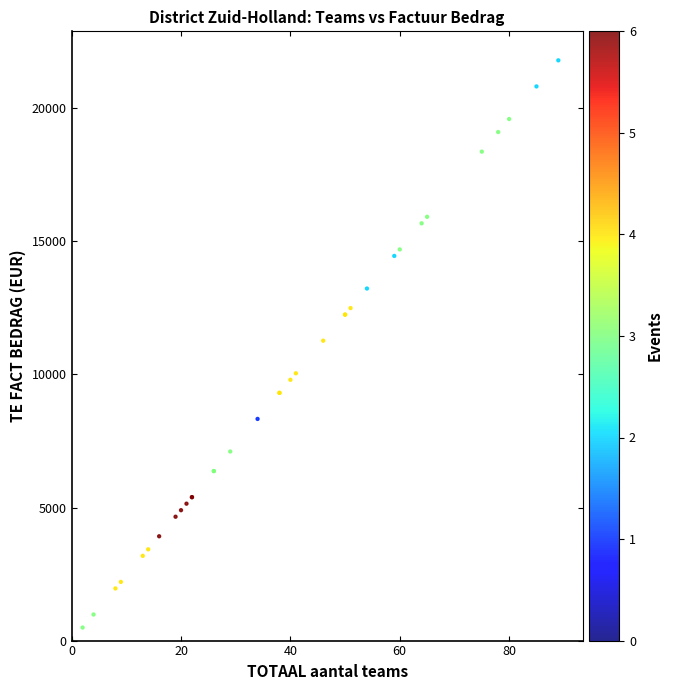

What Y value in the scatter plot is closest to 10902?

11270